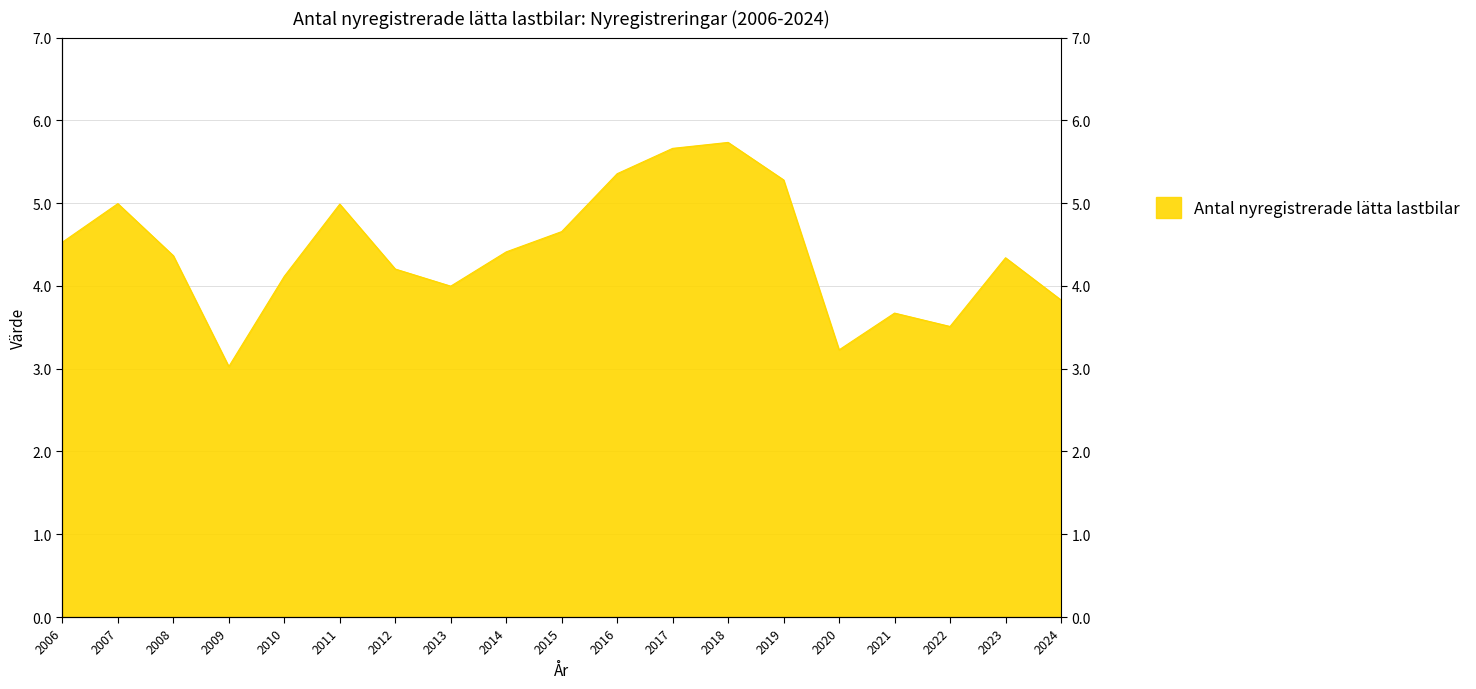

What is the value of the 19th point from the left?

3.8